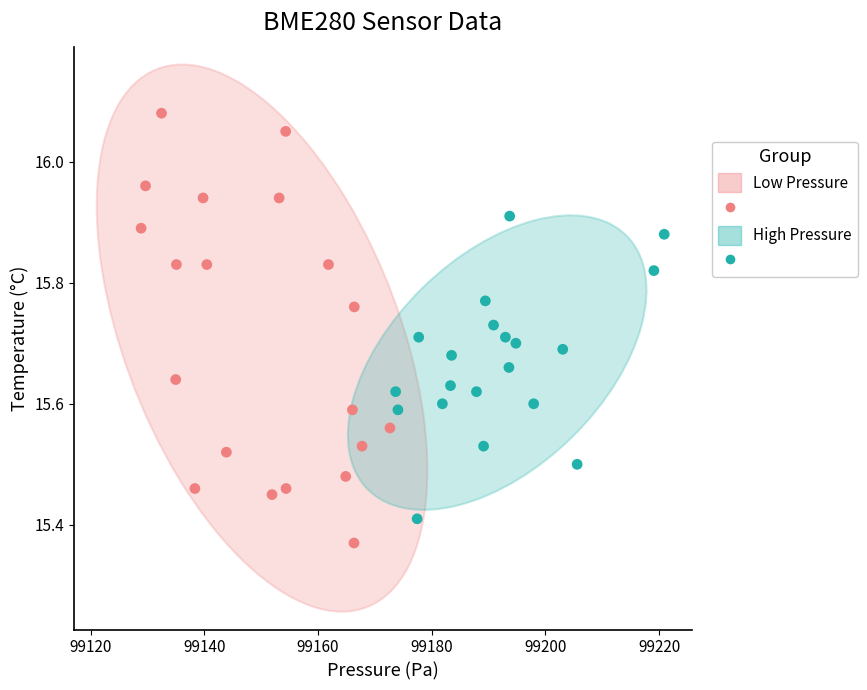

Which series has the widest spread of Y values?

Low Pressure